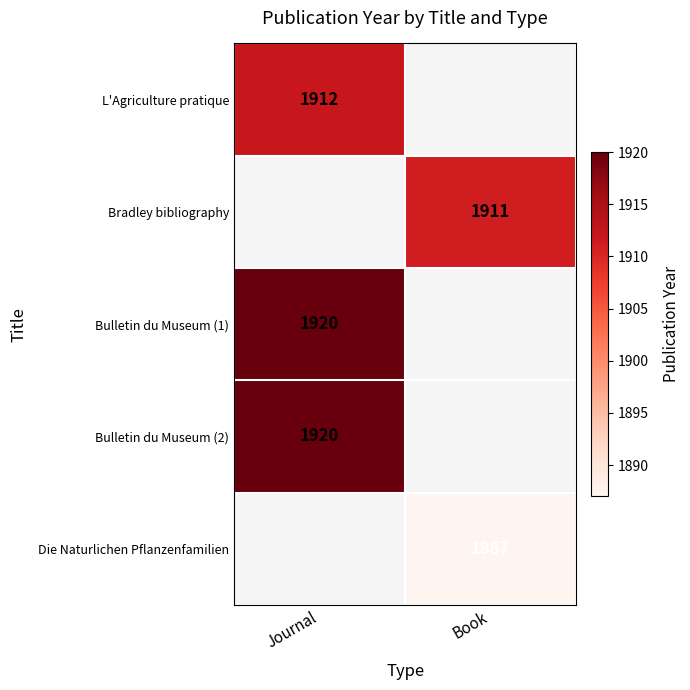

True or false: Die Naturlichen Pflanzenfamilien has a value of 846 at Book.

False